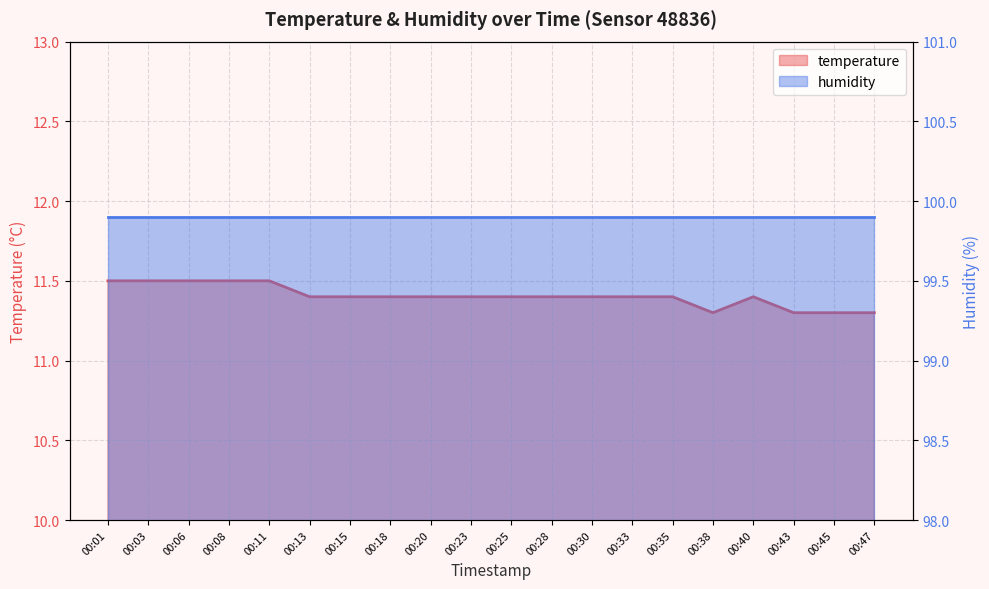

Reading right to left, extract all data points from this chart.

00:47=11.3	00:45=11.3	00:43=11.3	00:40=11.4	00:38=11.3	00:35=11.4	00:33=11.4	00:30=11.4	00:28=11.4	00:25=11.4	00:23=11.4	00:20=11.4	00:18=11.4	00:15=11.4	00:13=11.4	00:11=11.5	00:08=11.5	00:06=11.5	00:03=11.5	00:01=11.5